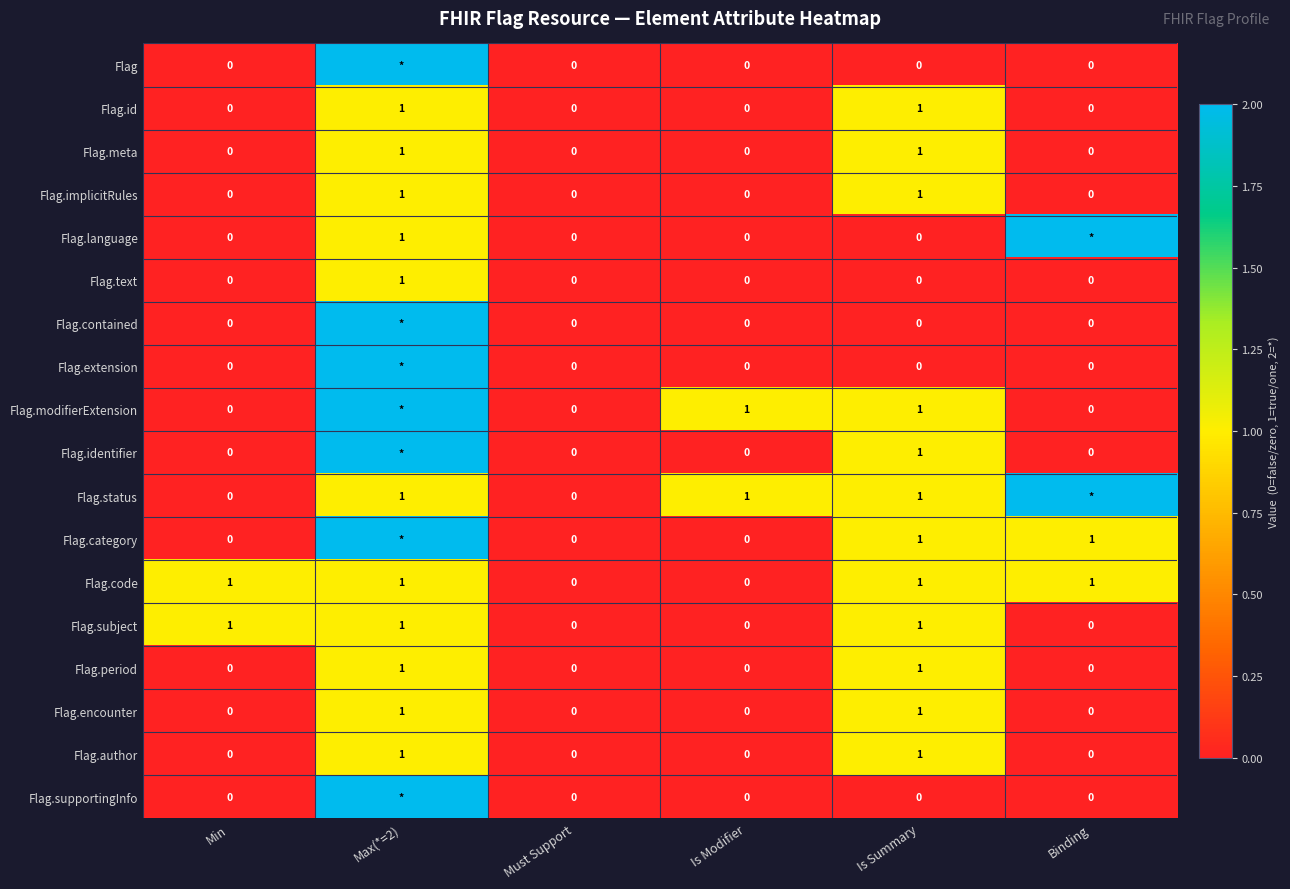

What is the total value across all series at Is Summary?

12